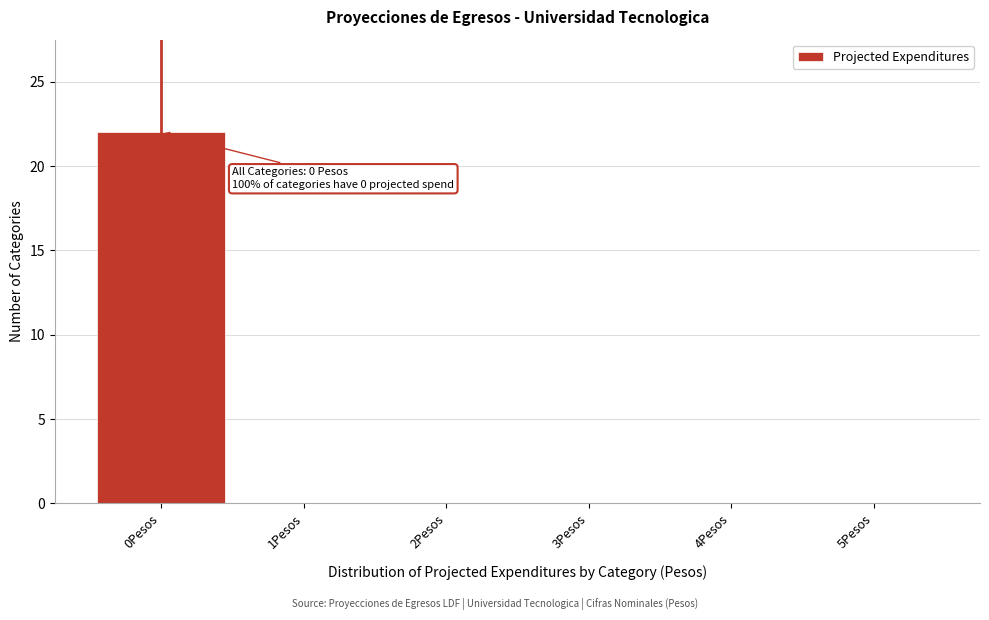

Over which range of the x-axis is the bar tallest?

-0.5 to 0.5